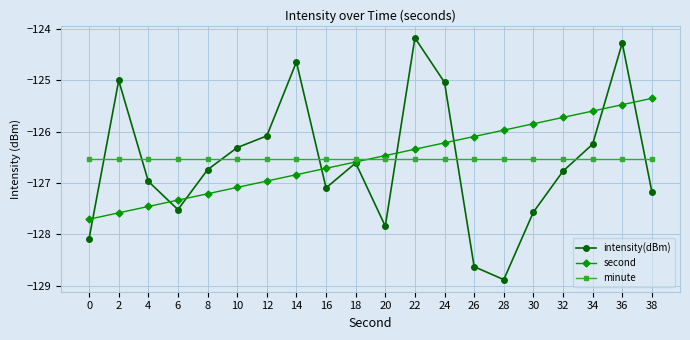

What is the difference between the highest and lowest values at 24?

1.5